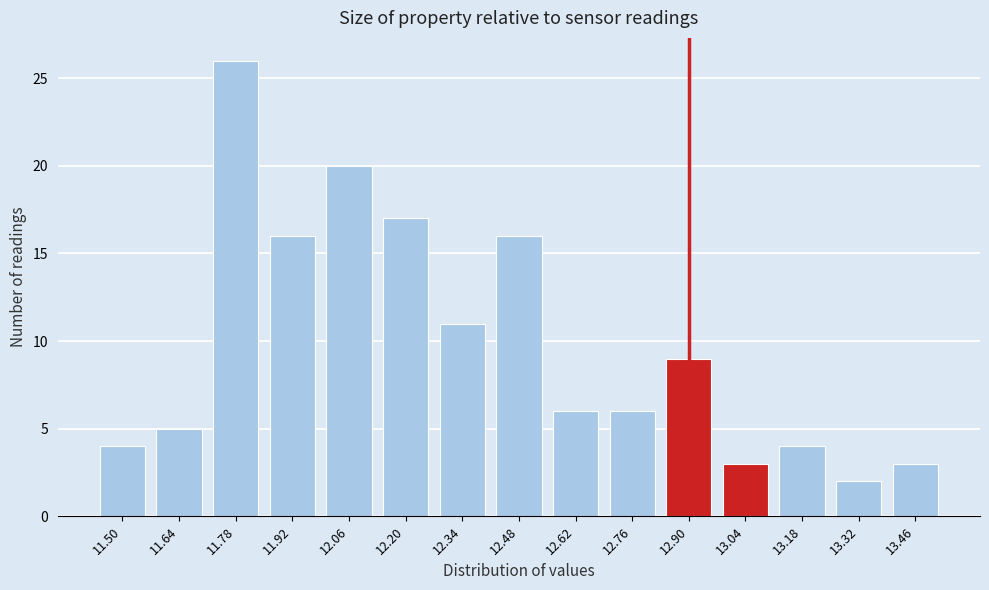

Reading right to left, transcribe all the data shown in this chart.

3	2	4	3	9	6	6	16	11	17	20	16	26	5	4